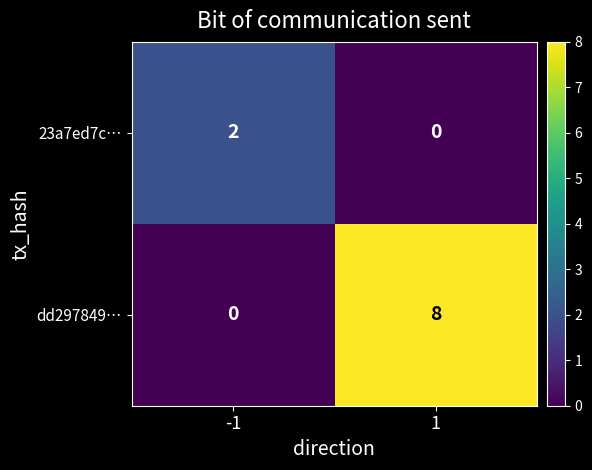

Reading left to right, list all the values displayed in this chart.

23a7ed7c…: 2	0
dd297849…: 0	8